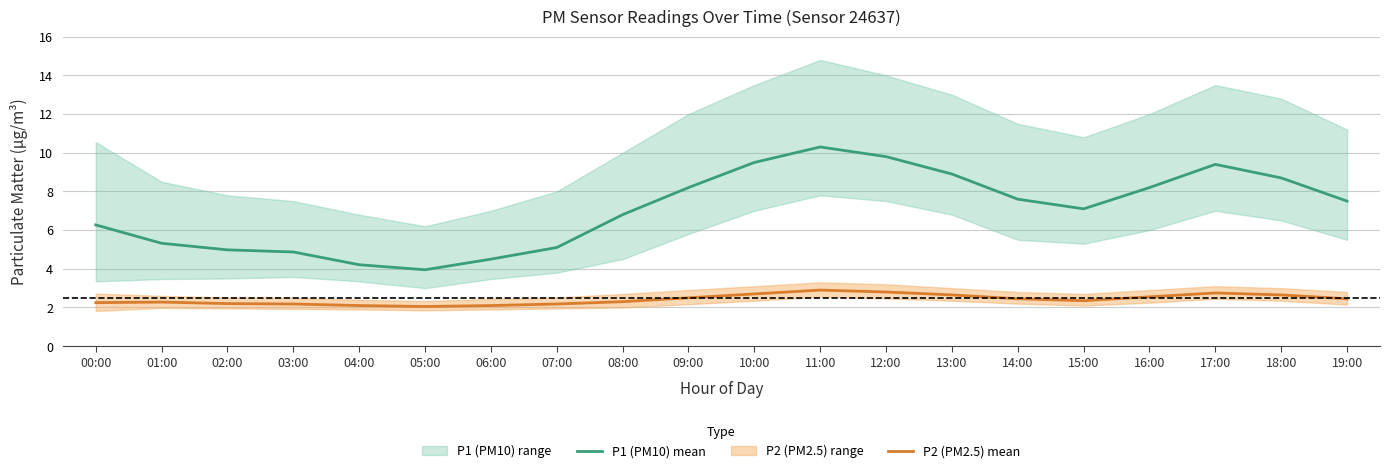

What is the label of the 7th point from the left?

06:00